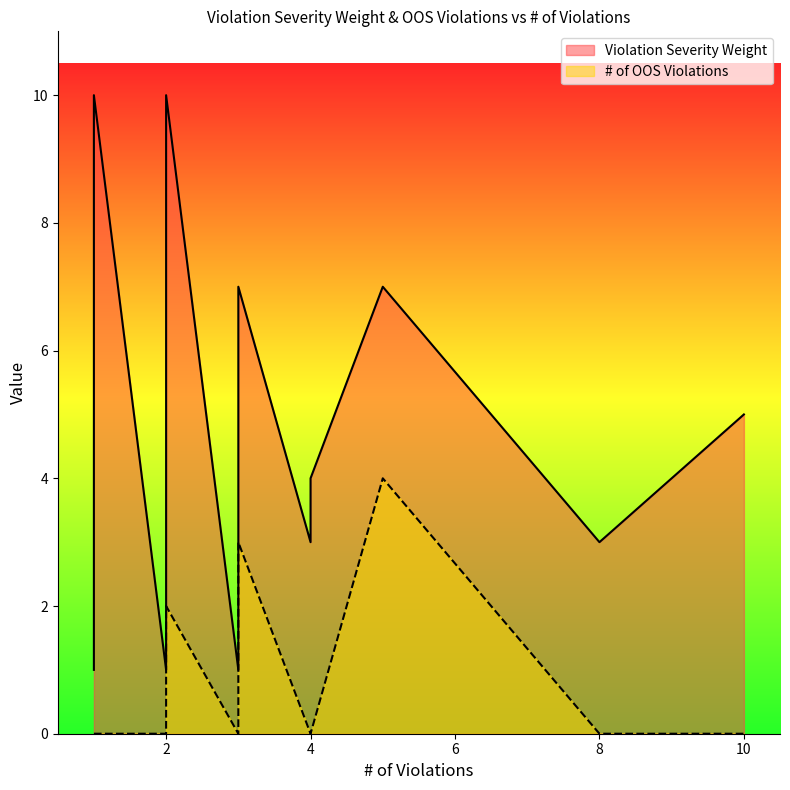

At which category is the sum across all series the highest?

5